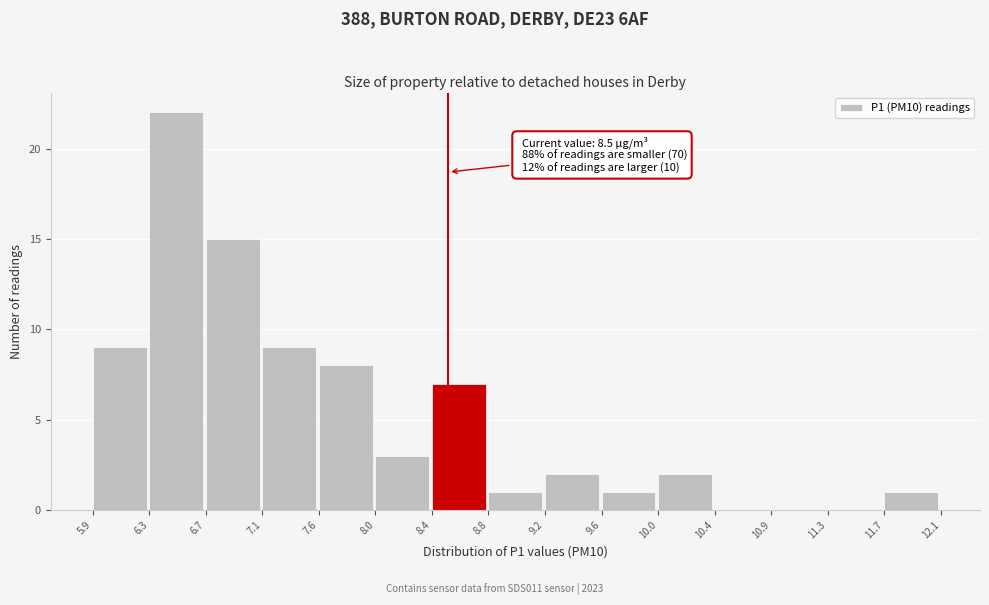

Over which range of the x-axis is the bar tallest?

6.3 to 6.7